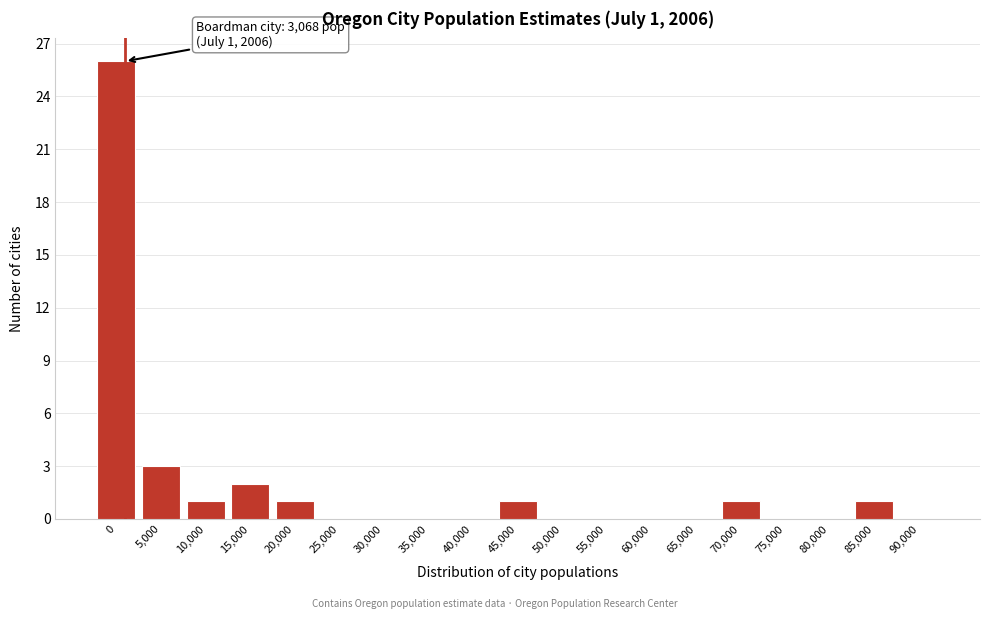

Reading left to right, list all the values displayed in this chart.

0=26	5,000=3	10,000=1	15,000=2	20,000=1	25,000=0	30,000=0	35,000=0	40,000=0	45,000=1	50,000=0	55,000=0	60,000=0	65,000=0	70,000=1	75,000=0	80,000=0	85,000=1	90,000=0